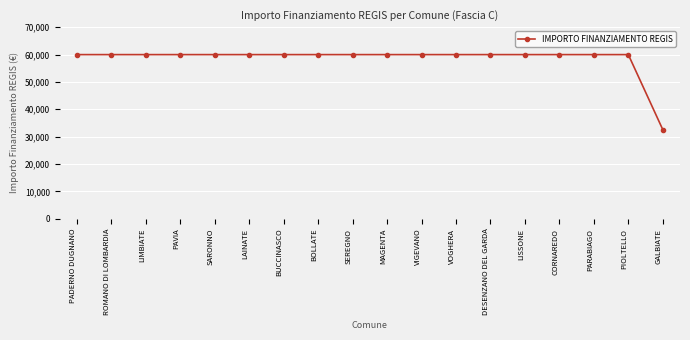

What position from the left is SARONNO?

5